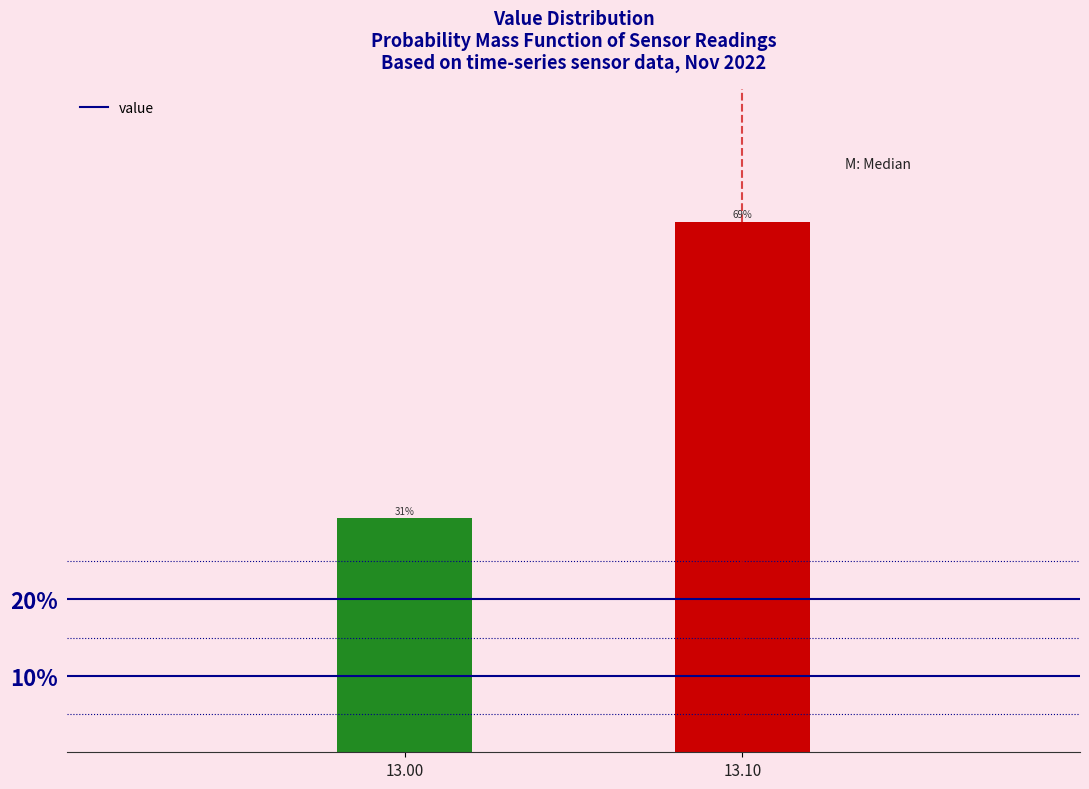

How many bars are there in total?

2